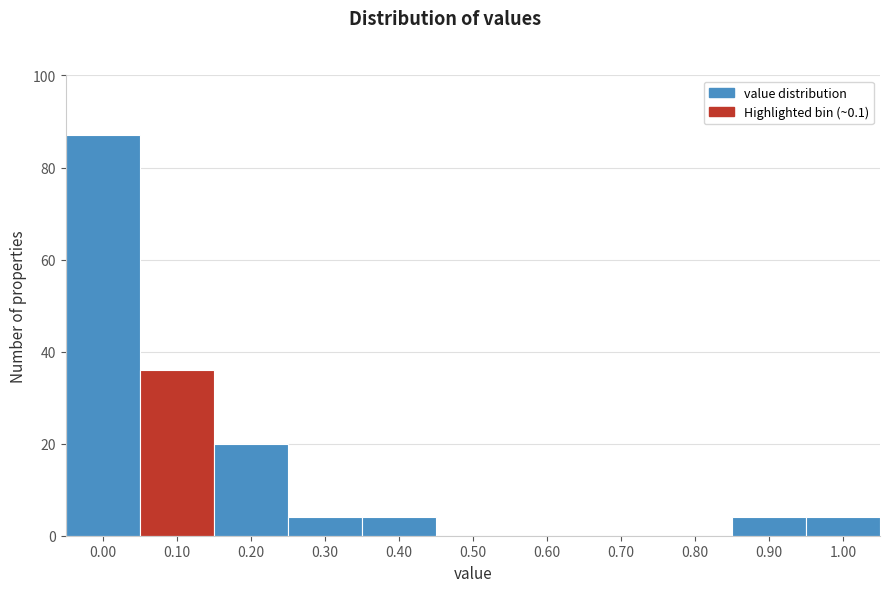

Reading right to left, extract all data points from this chart.

1.00=4	0.90=4	0.80=0	0.70=0	0.60=0	0.50=0	0.40=4	0.30=4	0.20=20	0.10=36	0.00=87